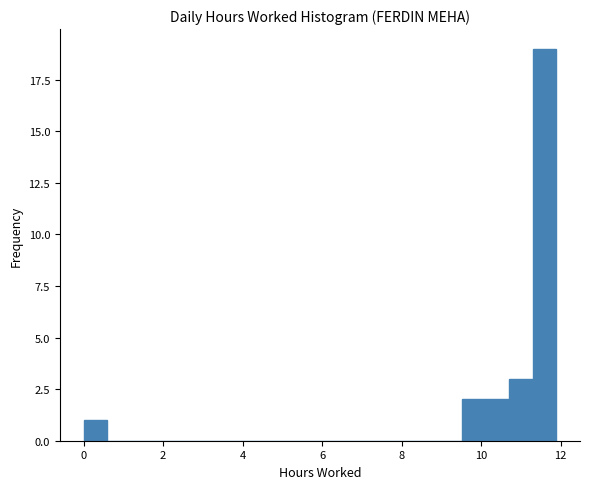

Read against the x-axis, roughly where is the centre of the tallest bar?

11.6